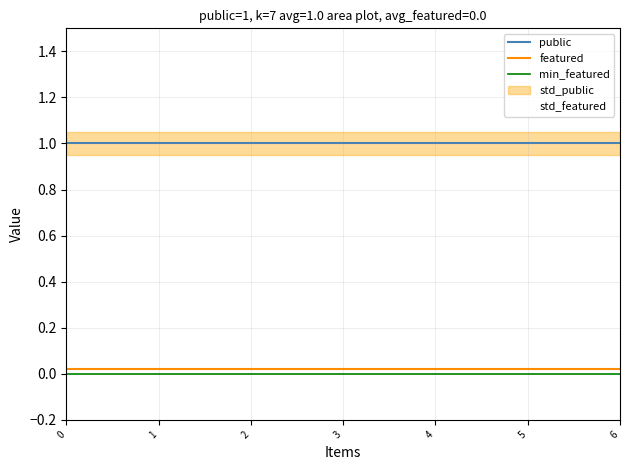

What is the maximum value shown in the chart?

1.0